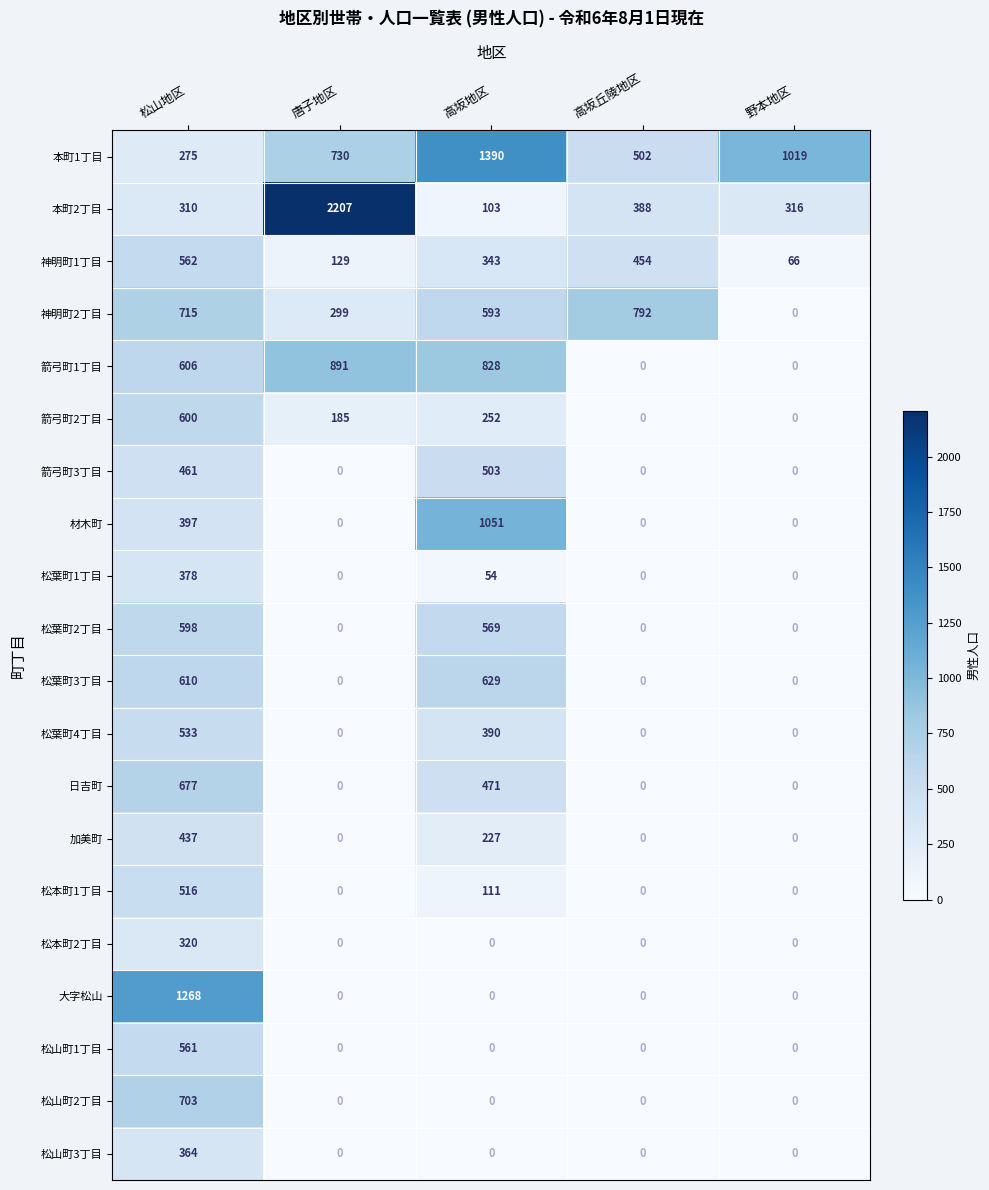

Which series has the largest total across all categories?

本町1丁目